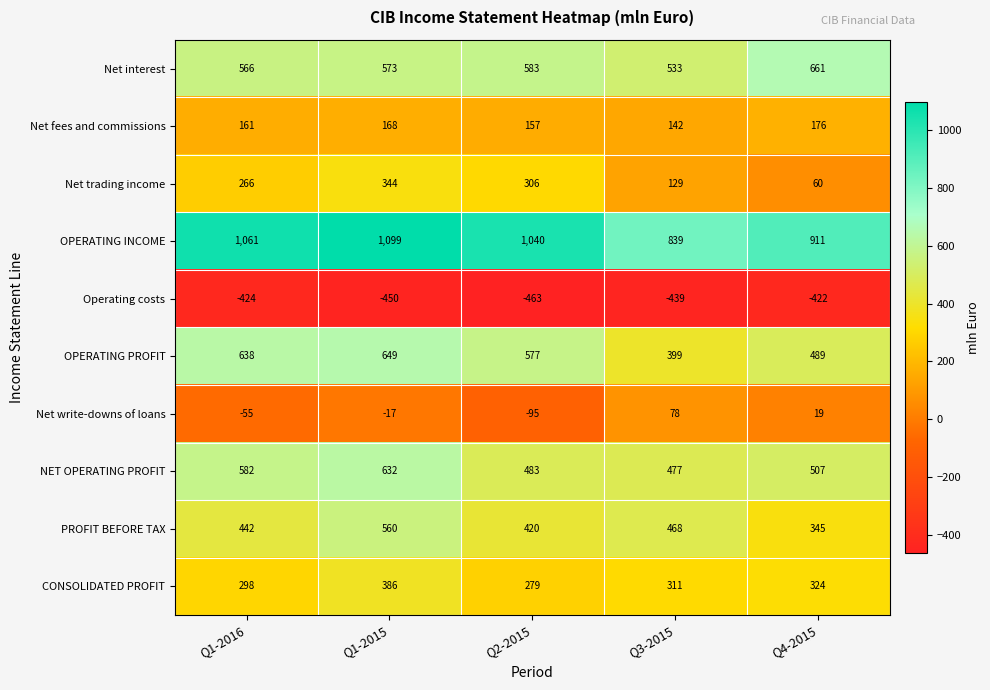

Where is Net trading income nearest to the value 202?

Q1-2016